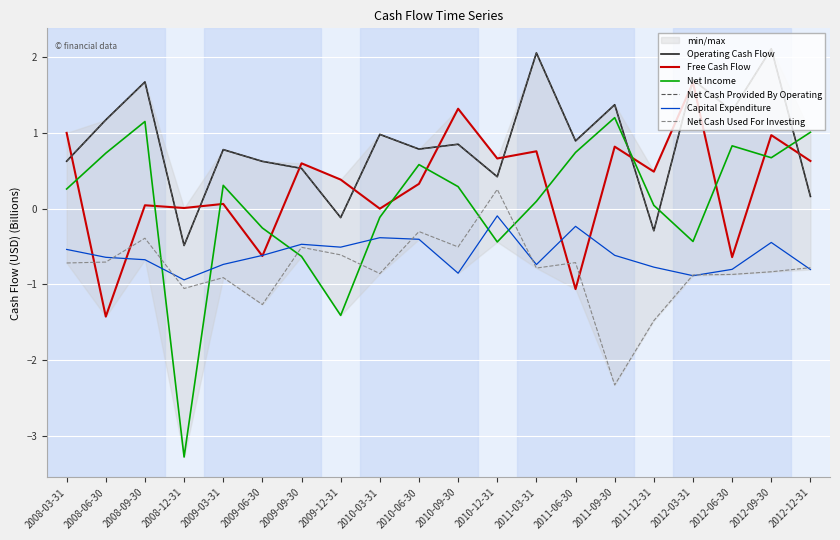

What is the sum of the Free Cash Flow values at 2009-09-30 and 2010-12-31?

1.3